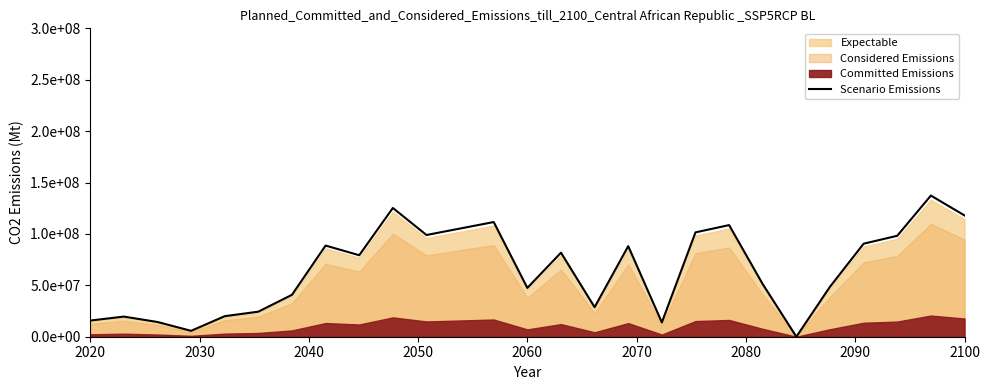

How many lines are shown in the chart?

1